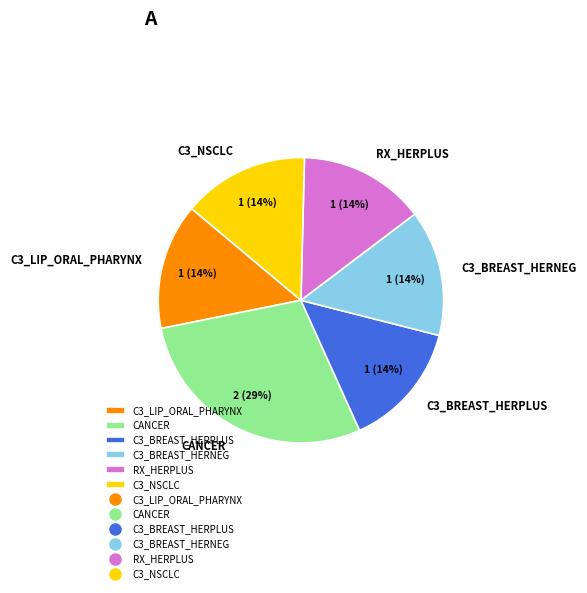

To the nearest percent, what is the average slice percentage?

17%